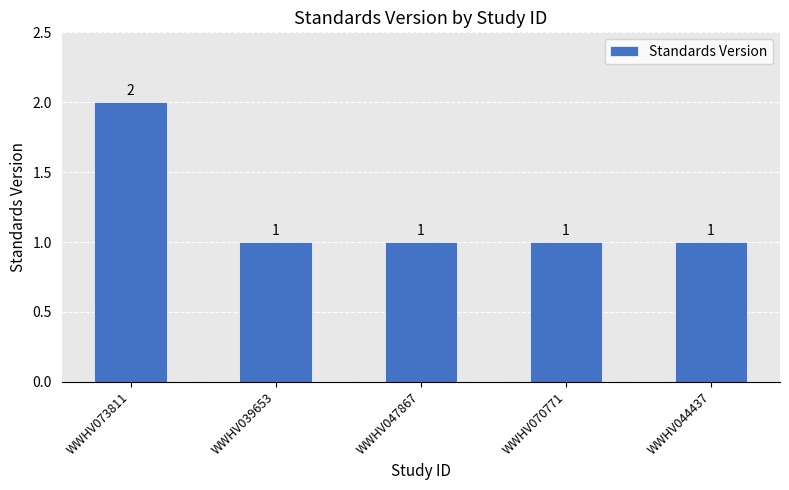

What is the value of the 5th bar from the left?

1